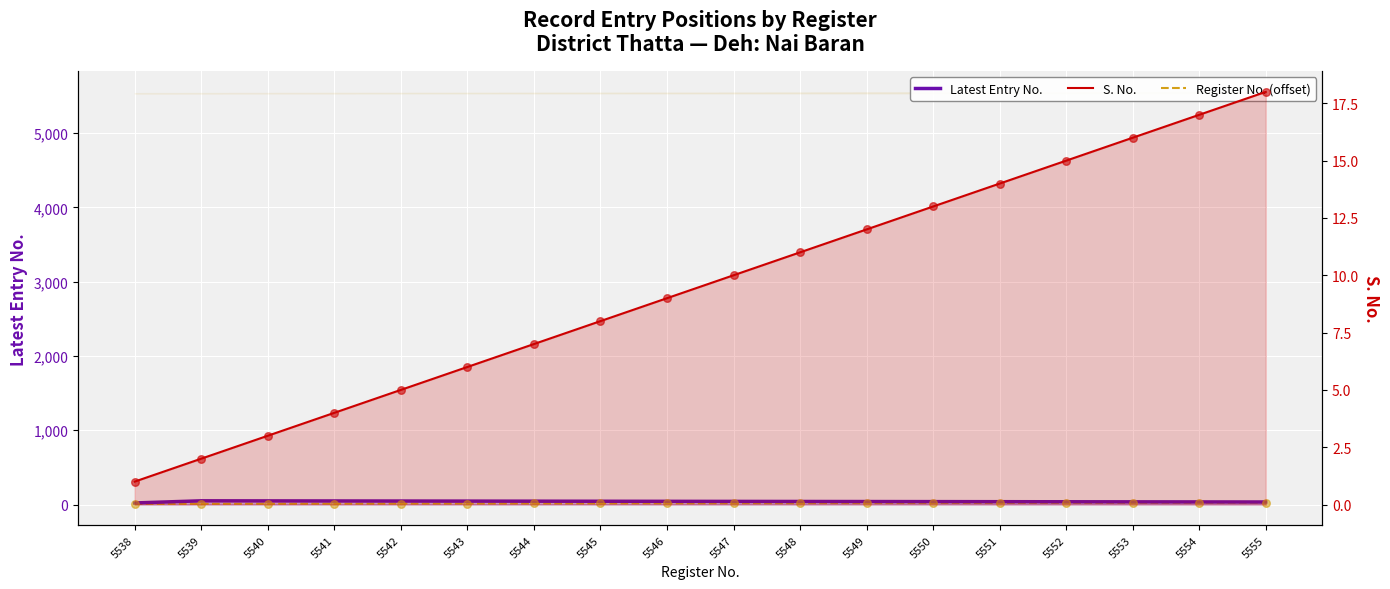

Which series has the largest total across all categories?

Latest Entry No.